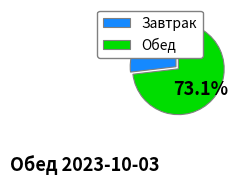

To the nearest percent, what is the difference between the largest and smallest slice percentages?

46%